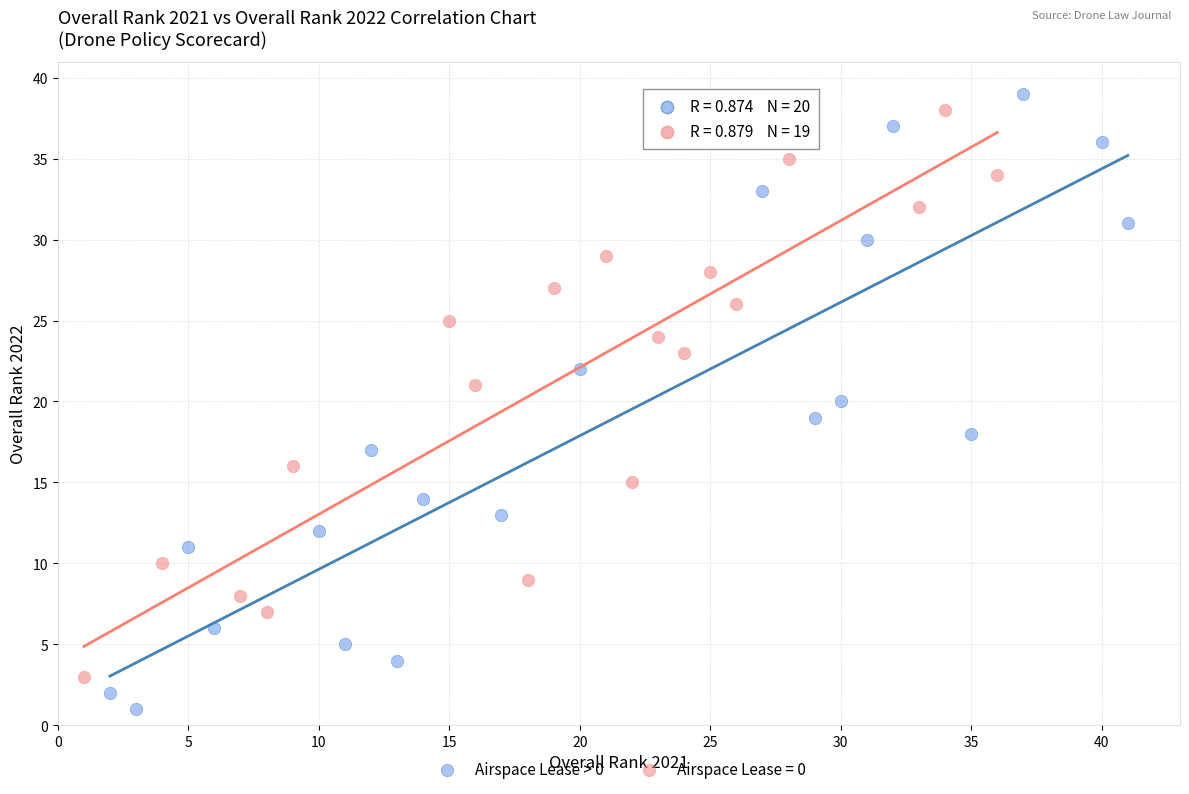

Which series reaches the minimum Y coordinate?

Airspace Lease > 0